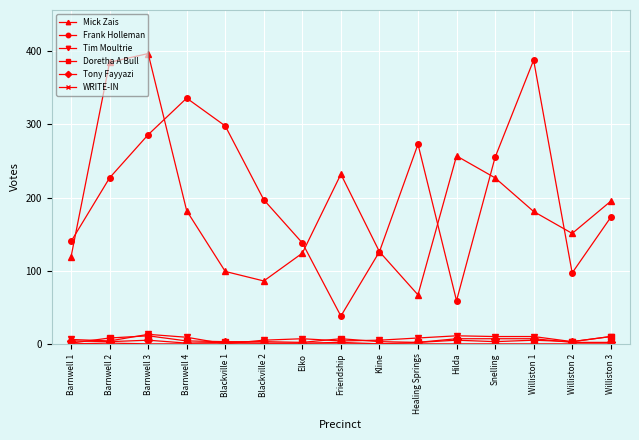

Where is the first local maximum for Tim Moultrie?

Barnwell 3